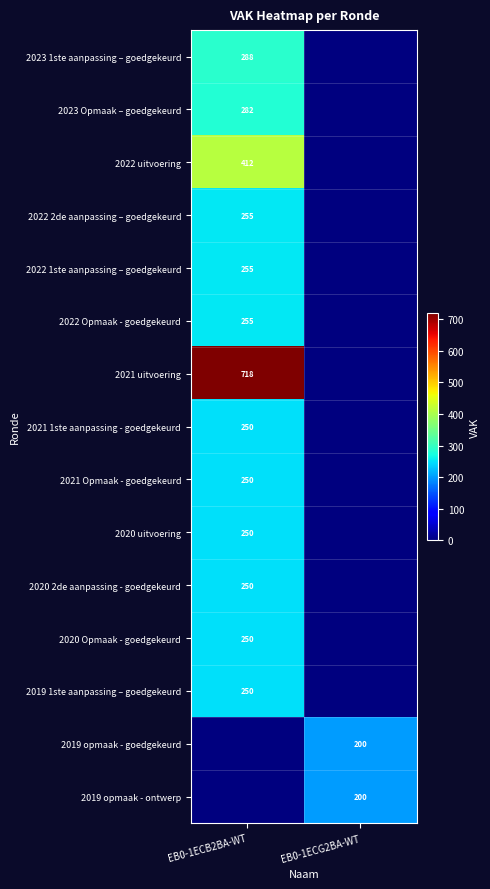

The 2020 2de aanpassing - goedgekeurd series shows 441 at EB0-1ECB2BA-WT. True or false?

False